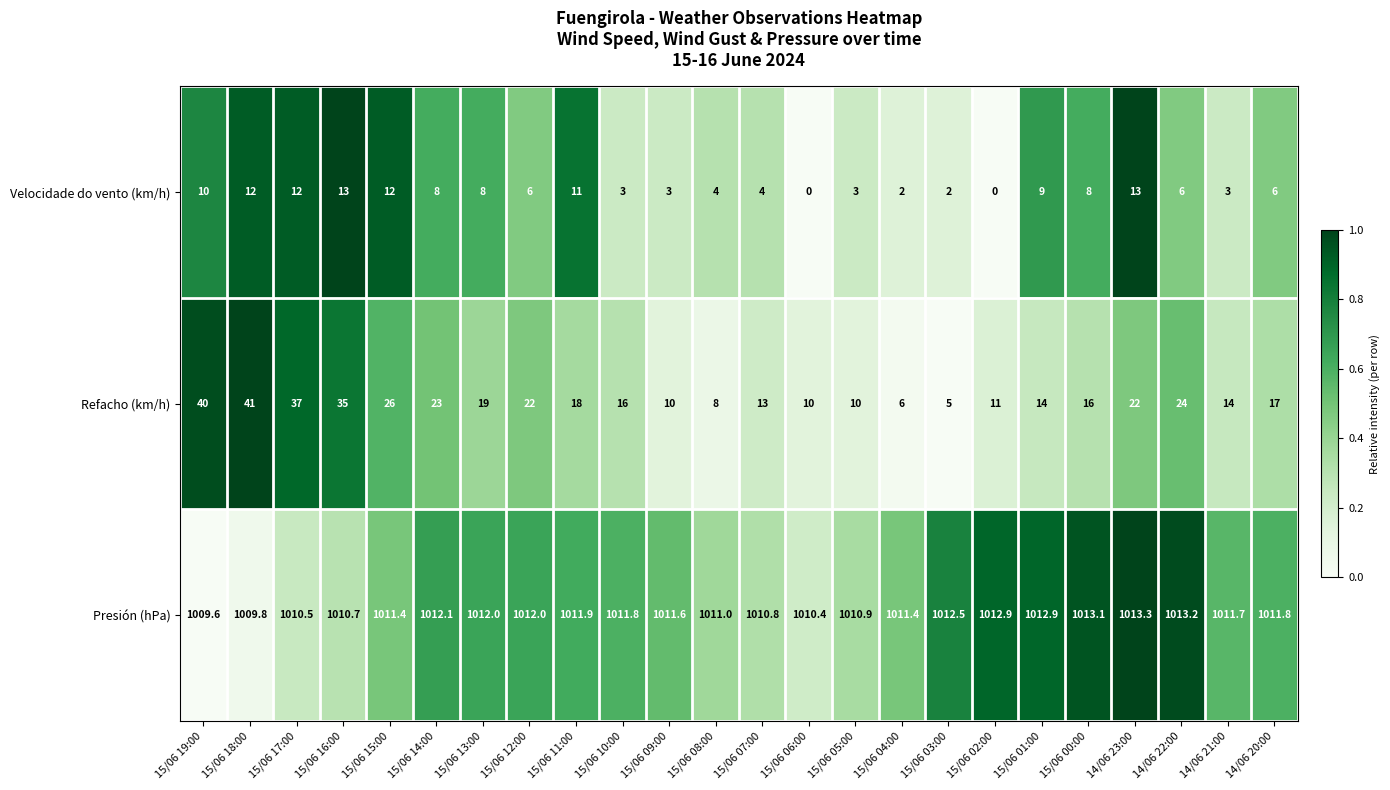

What is the spread (max minus min) of values at 14/06 21:00?

1008.7